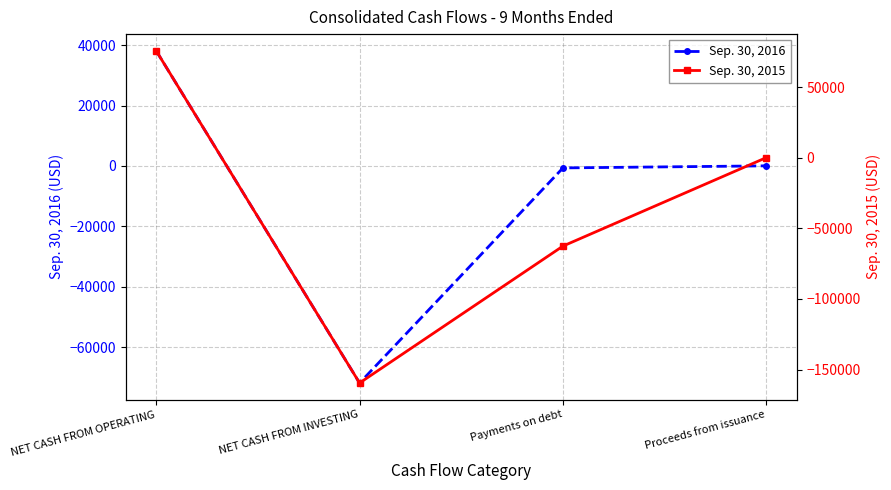

The Sep. 30, 2015 series shows 32236 at NET CASH FROM OPERATING. True or false?

False